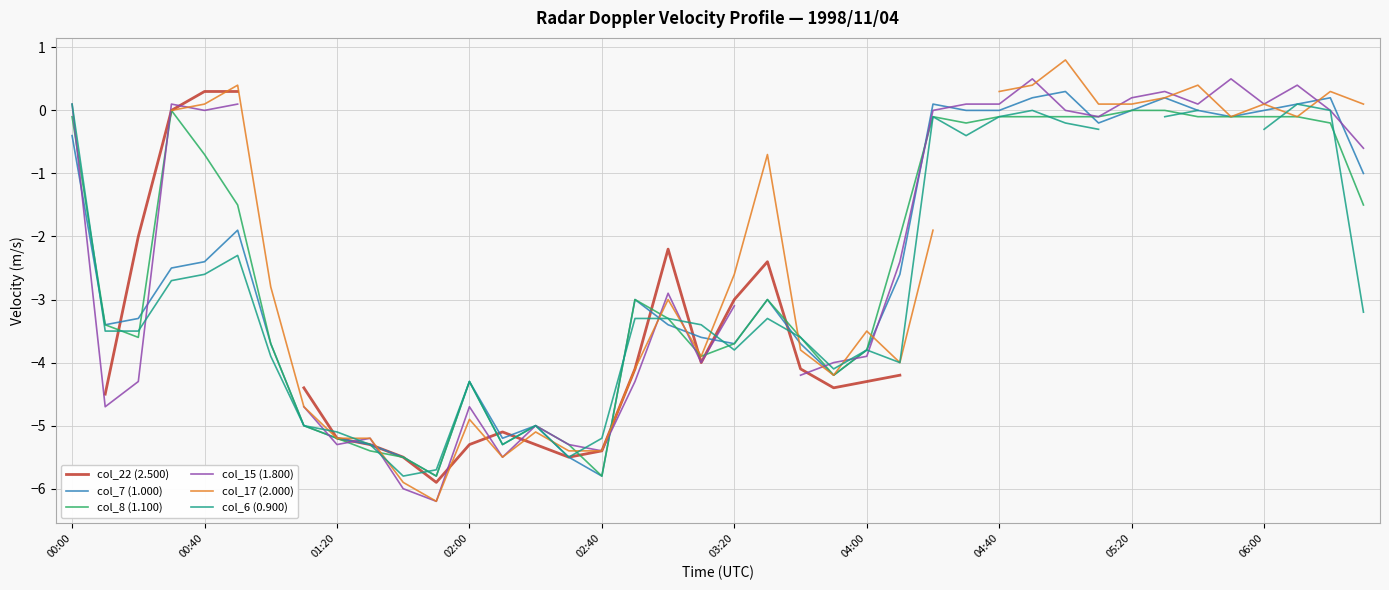

Which category has the lowest value across all series?

11